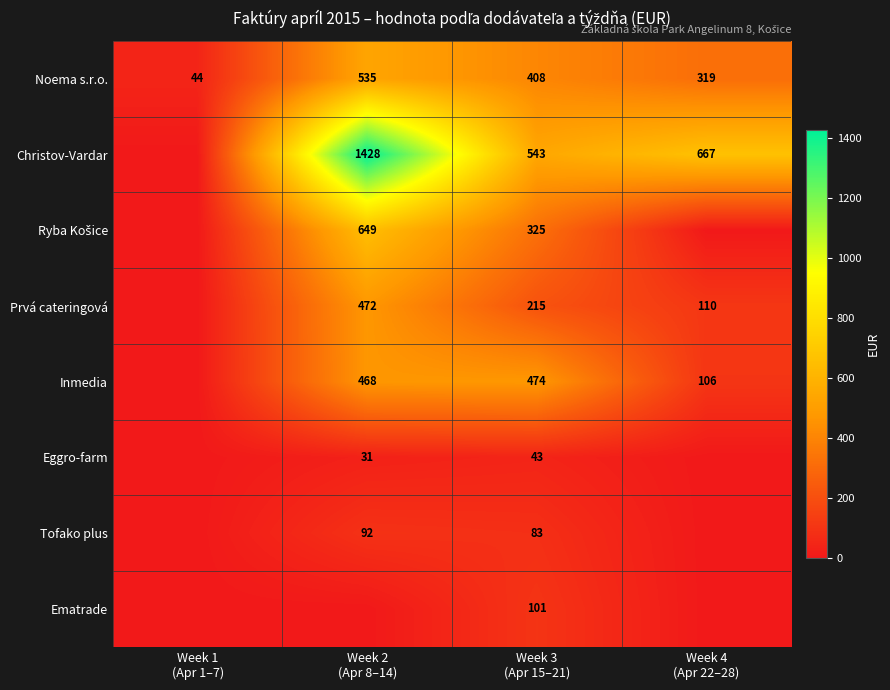

At how many categories does at least one series exceed 485?

3